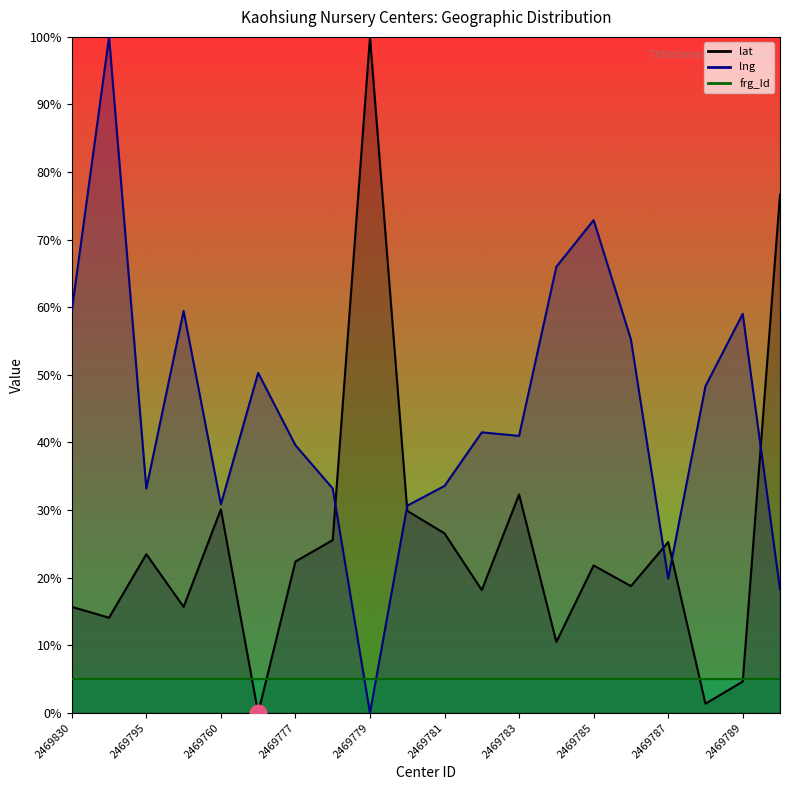

How many values in the lng series are below 41?

10